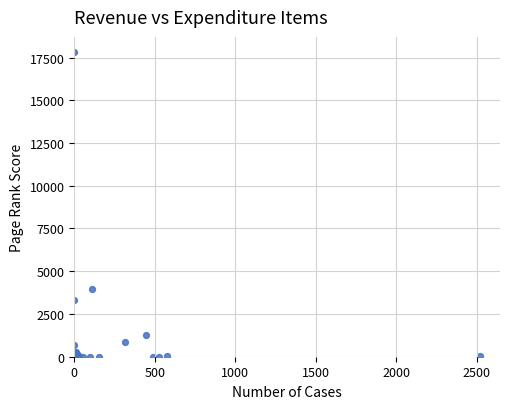

What Y value in the scatter plot is closest to 8907?

3983.9